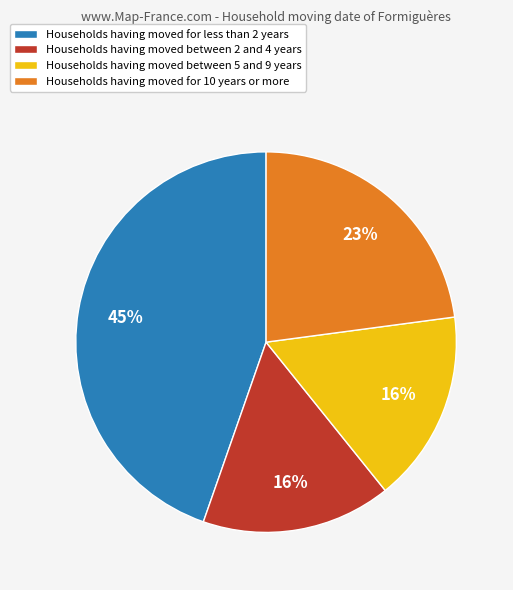

Is there a majority slice in this chart?

No